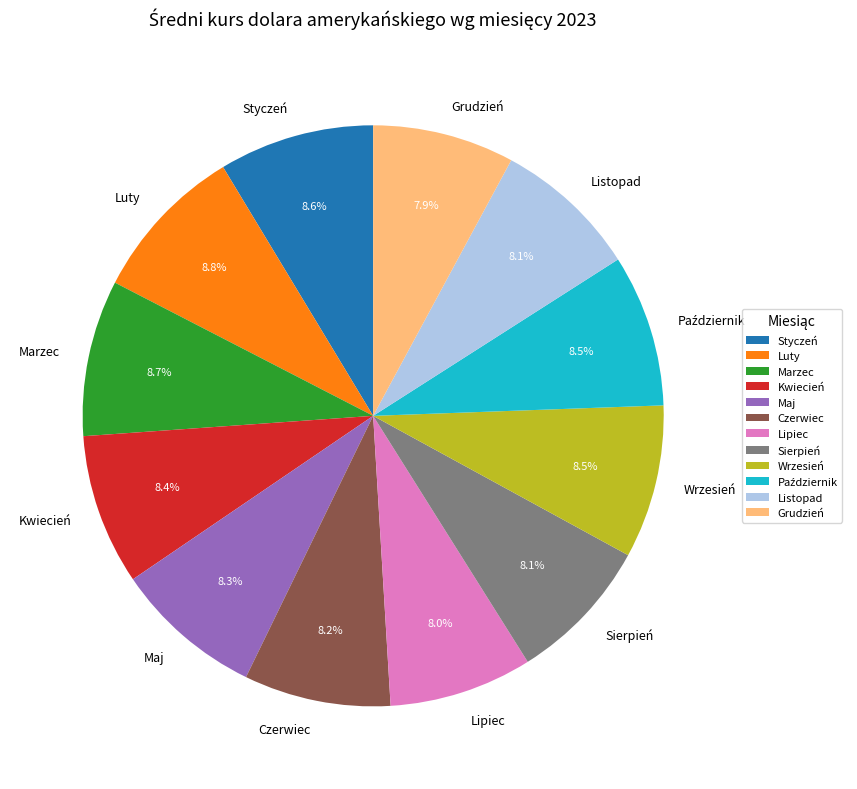

True or false: Styczeń accounts for 18% of the total.

False